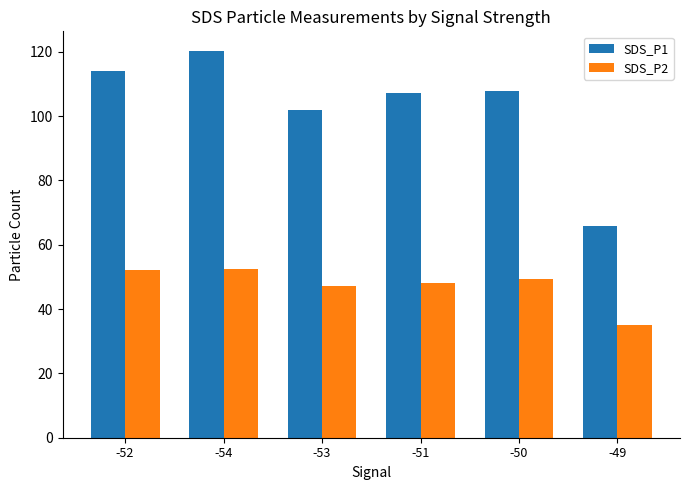

Rank the series by their average value, from lowest to highest.

SDS_P2, SDS_P1